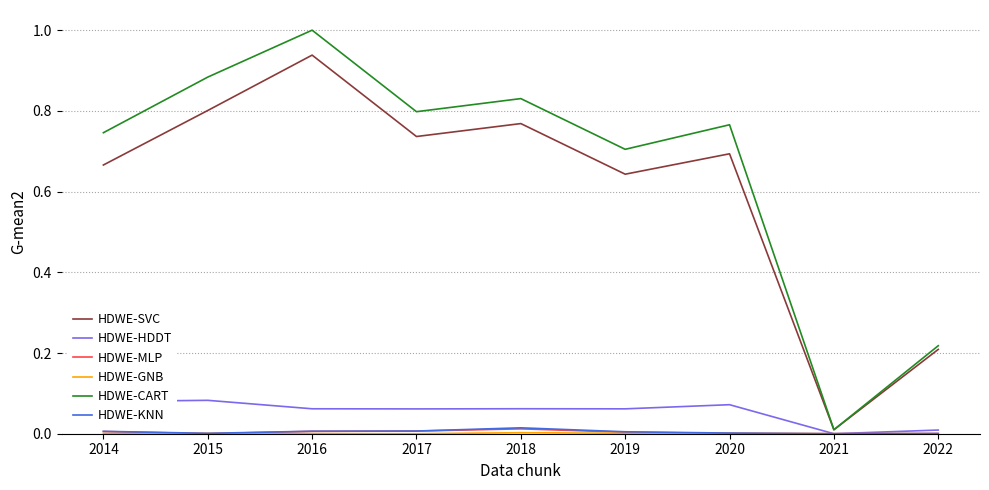

At which category is the sum across all series the highest?

2016